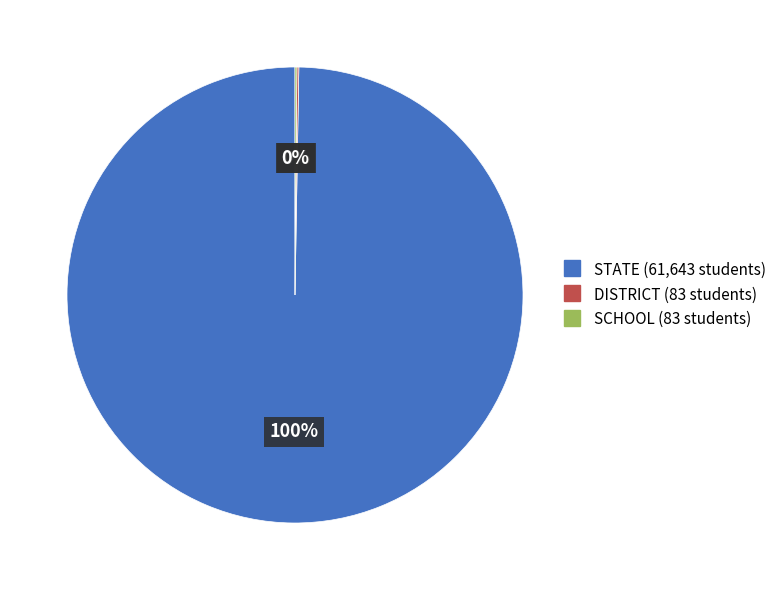

To the nearest percent, what is the difference between the largest and smallest slice percentages?

100%